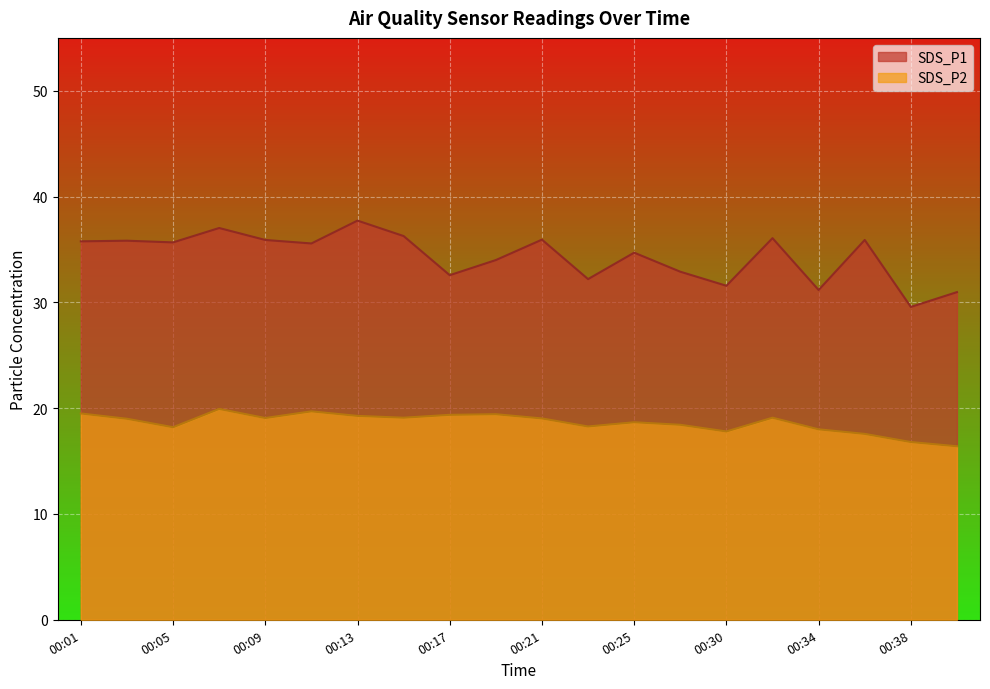

Between 00:07 and 00:19, which series saw the biggest shift?

SDS_P1